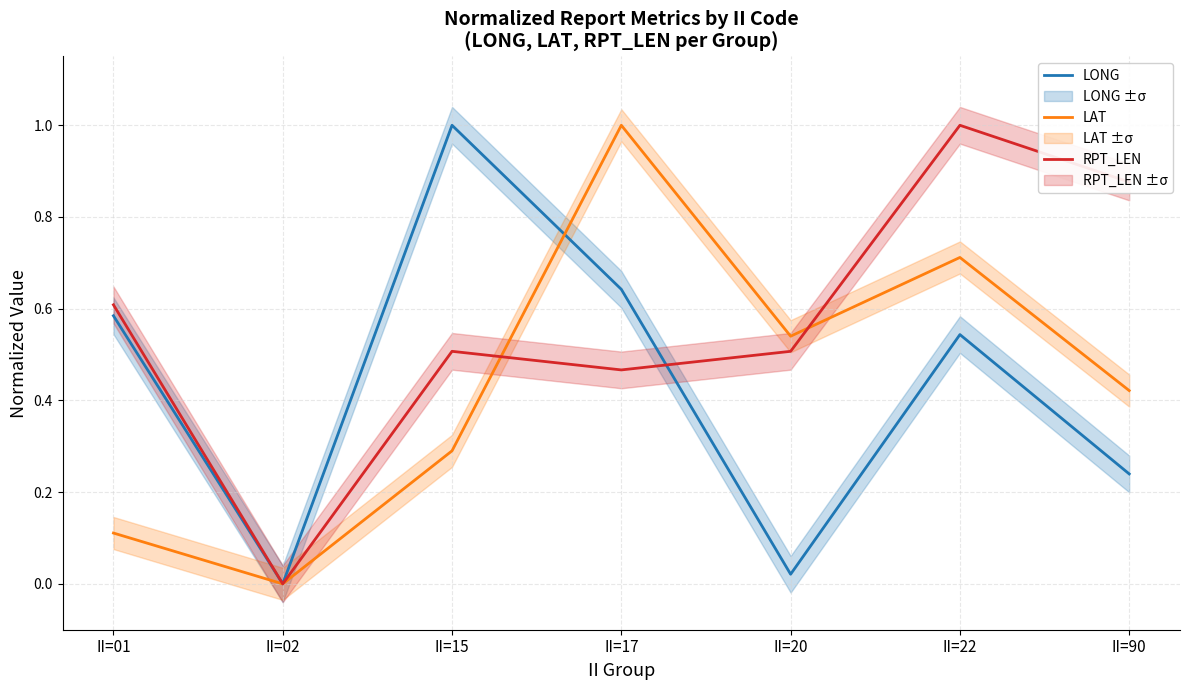

True or false: LAT has more than 1 points higher than both neighbors.

True